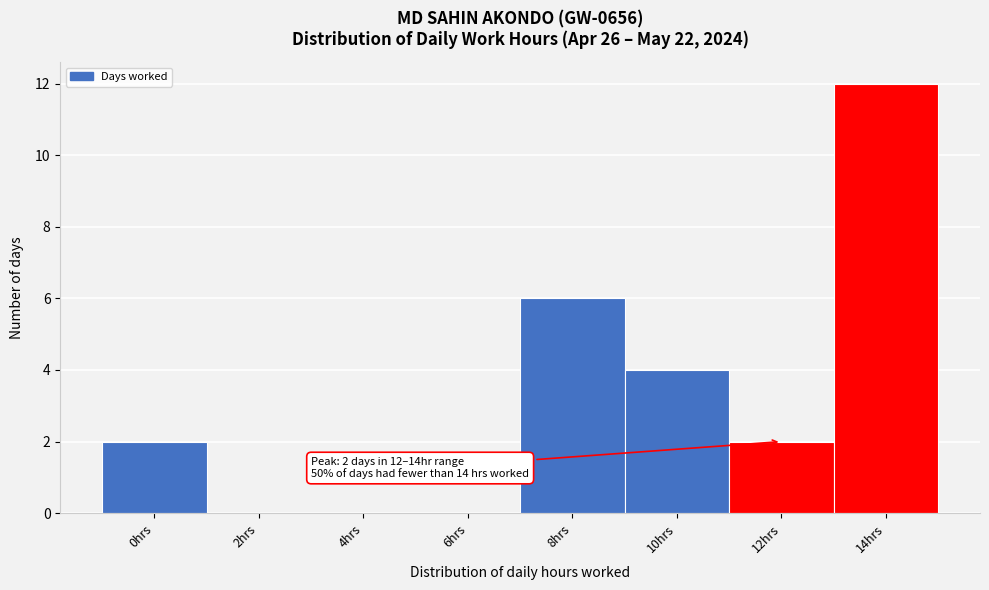

Reading left to right, list all the values displayed in this chart.

0hrs=2	2hrs=0	4hrs=0	6hrs=0	8hrs=6	10hrs=4	12hrs=2	14hrs=12